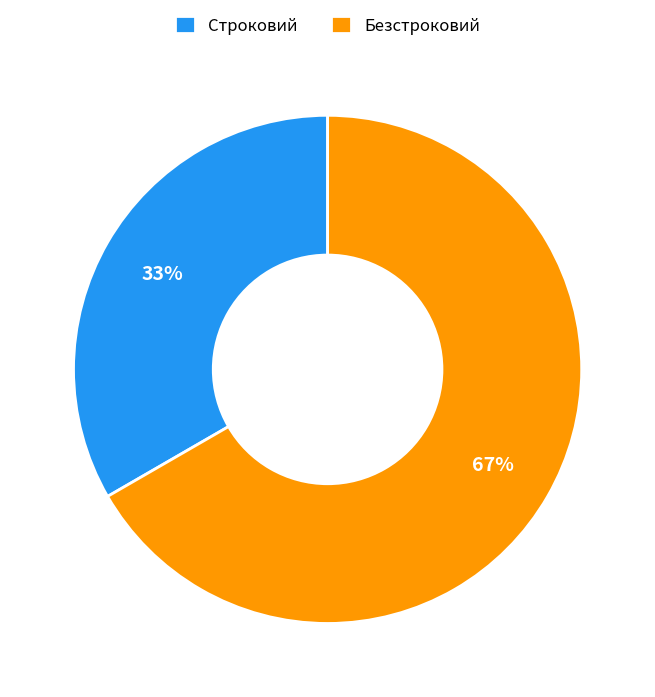

Combined, do Безстроковий and Строковий account for over 50%?

Yes